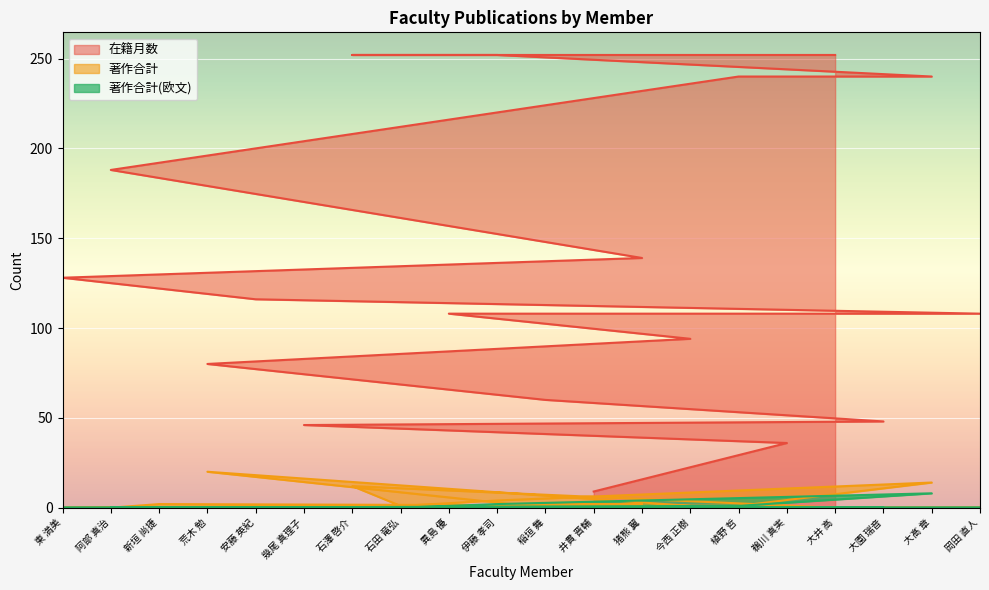

What is the difference between the maximum and minimum values in the 在籍月数 series?

243